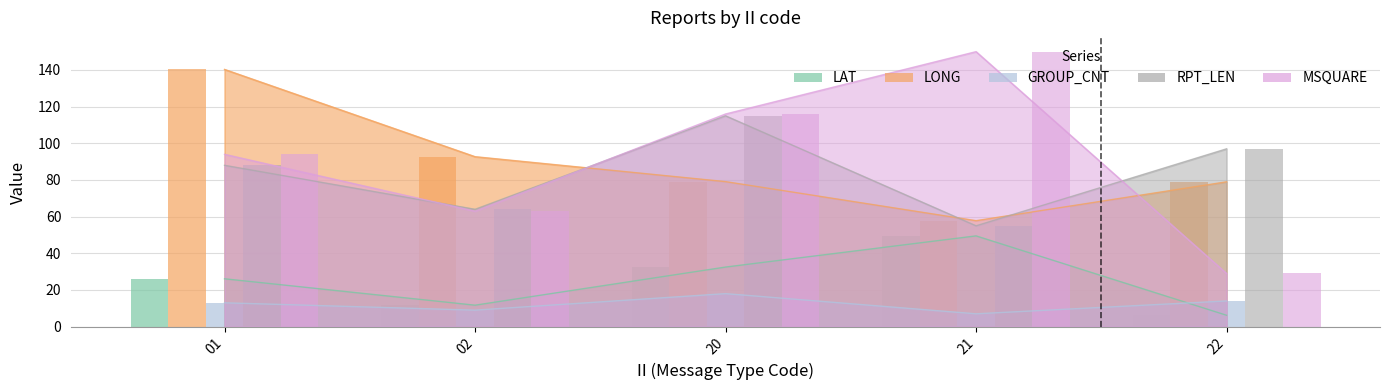

What are all the series names shown in the legend?

LAT, LONG, GROUP_CNT, RPT_LEN, MSQUARE